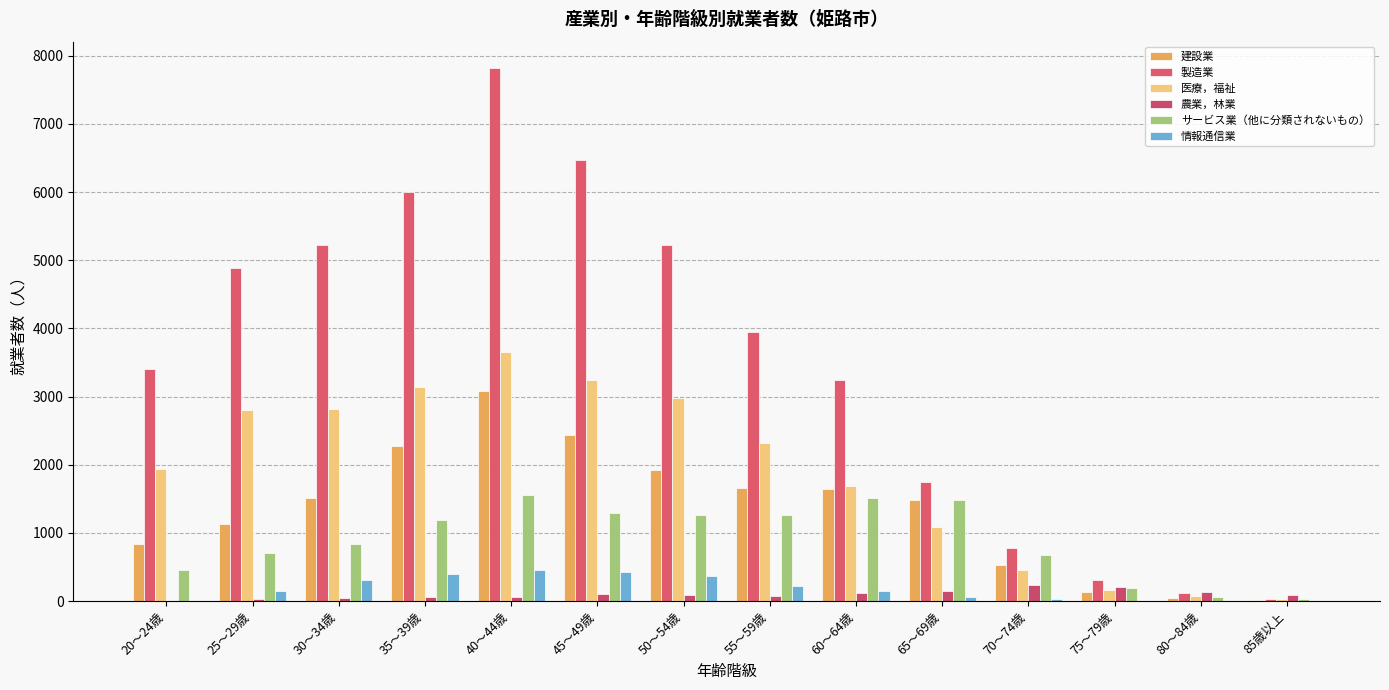

What is the sum of the 医療，福祉 values at 65～69歳 and 25～29歳?

3882